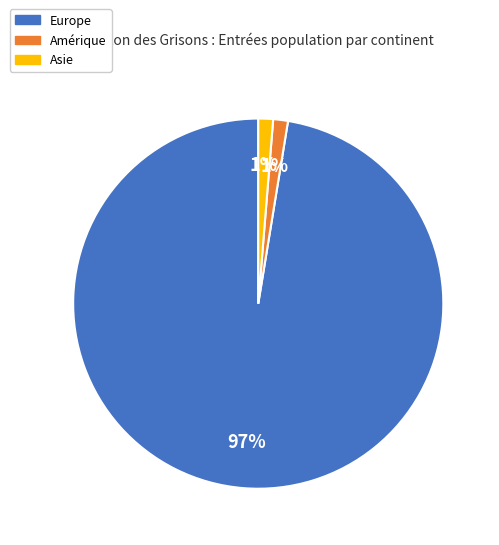

Combined, do Asie and Amérique account for over 50%?

No